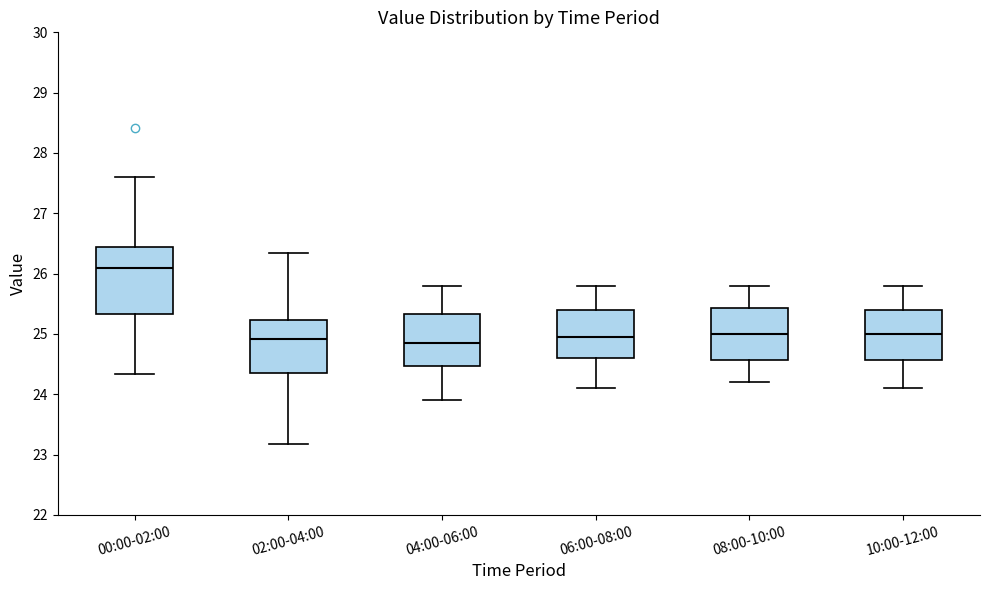

Comparing the boxes themselves (not the whiskers), which one is the tallest?

00:00-02:00